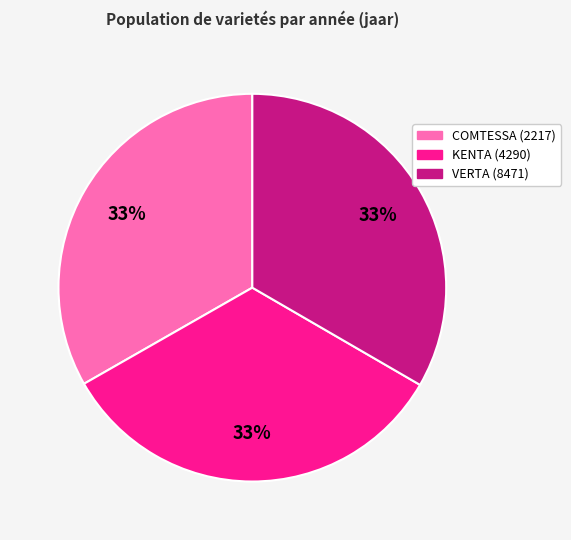

What is the ratio of the value at VERTA (8471) to the value at KENTA (4290)?

1.0